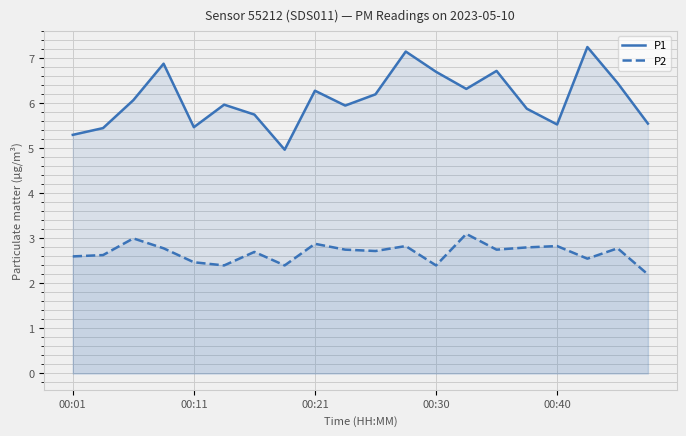

Rank the series by their maximum value, from lowest to highest.

P2, P1